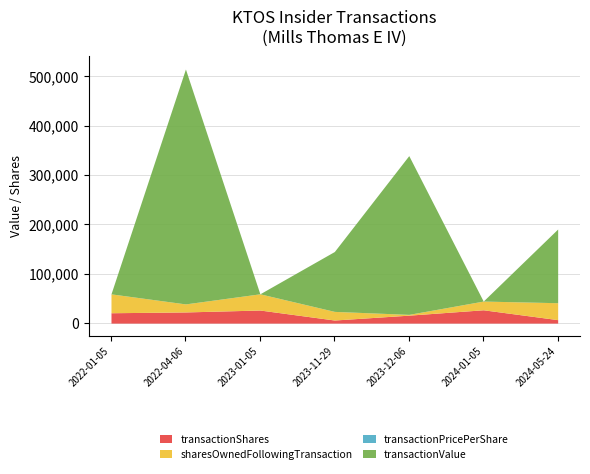

True or false: transactionPricePerShare has more than 0 interior local peaks.

True